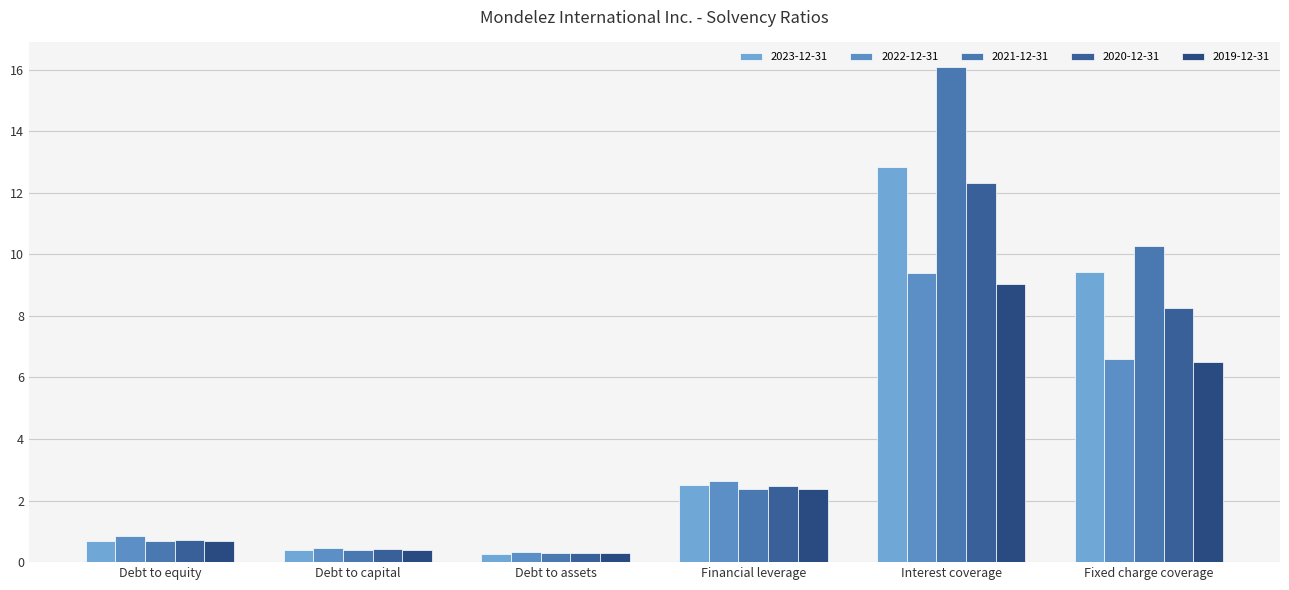

What is the difference between the 2023-12-31 values at Fixed charge coverage and Debt to capital?

9.0